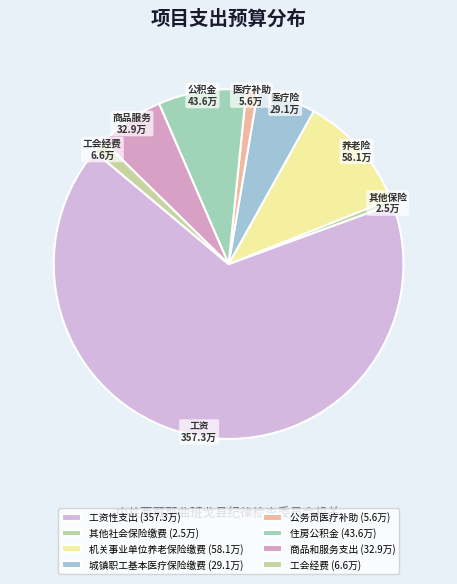

To the nearest percent, what is the combined percentage of 其他社会保险缴费 and 商品和服务支出?

7%